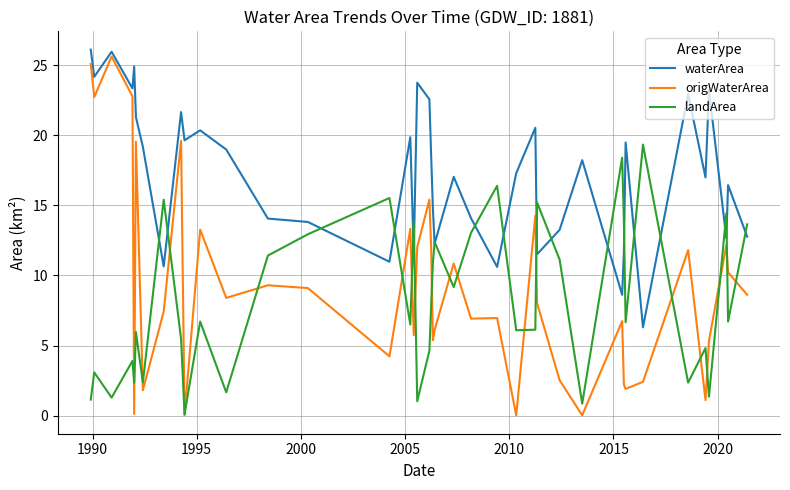

Which series has the largest total across all categories?

waterArea